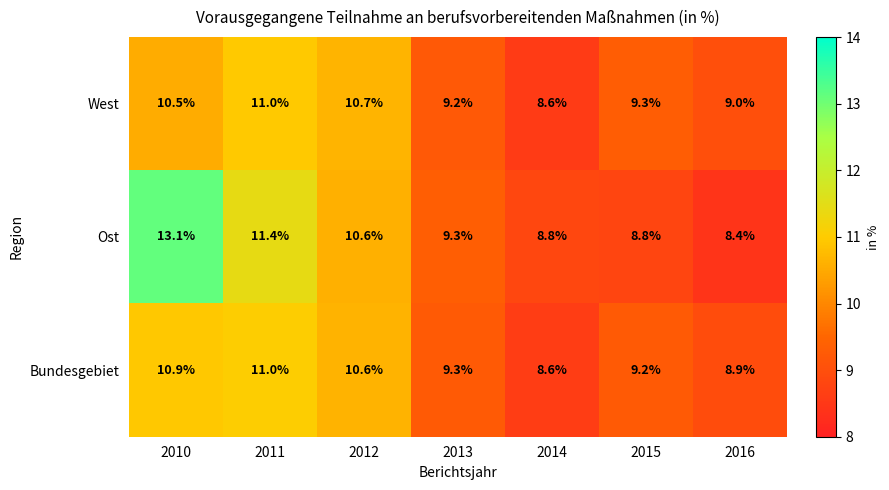

Which series has the largest total across all categories?

Ost